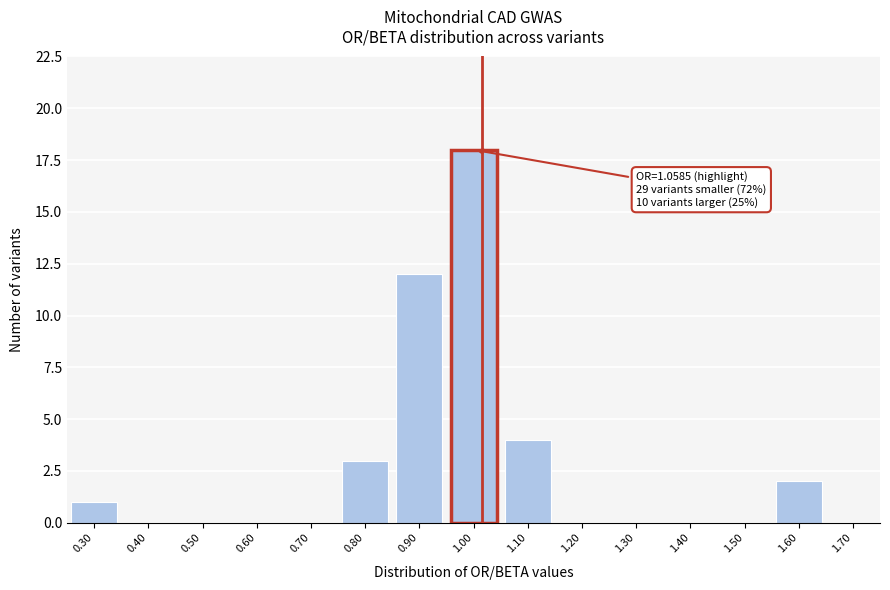

Reading left to right, extract all data points from this chart.

0.30=1	0.40=0	0.50=0	0.60=0	0.70=0	0.80=3	0.90=12	1.00=18	1.10=4	1.20=0	1.30=0	1.40=0	1.50=0	1.60=2	1.70=0